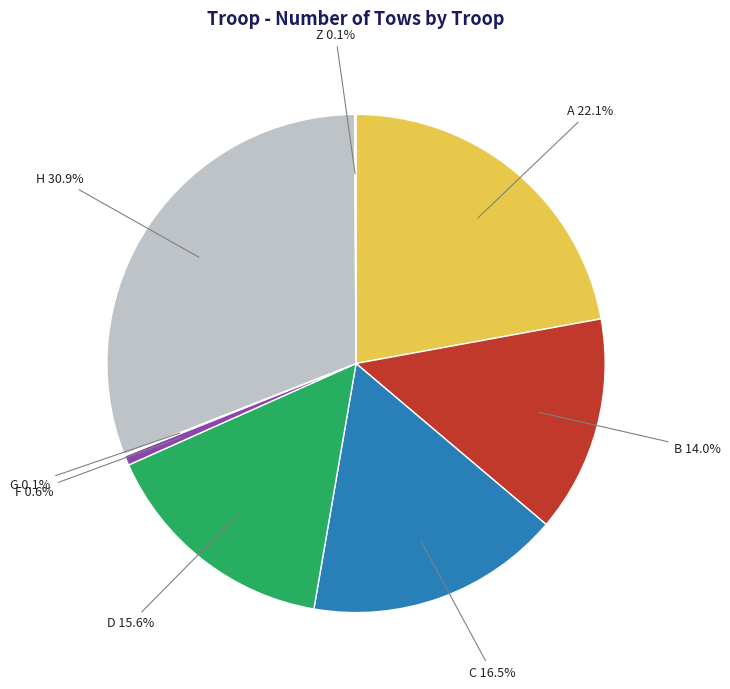

What is the largest slice in the pie chart?

H